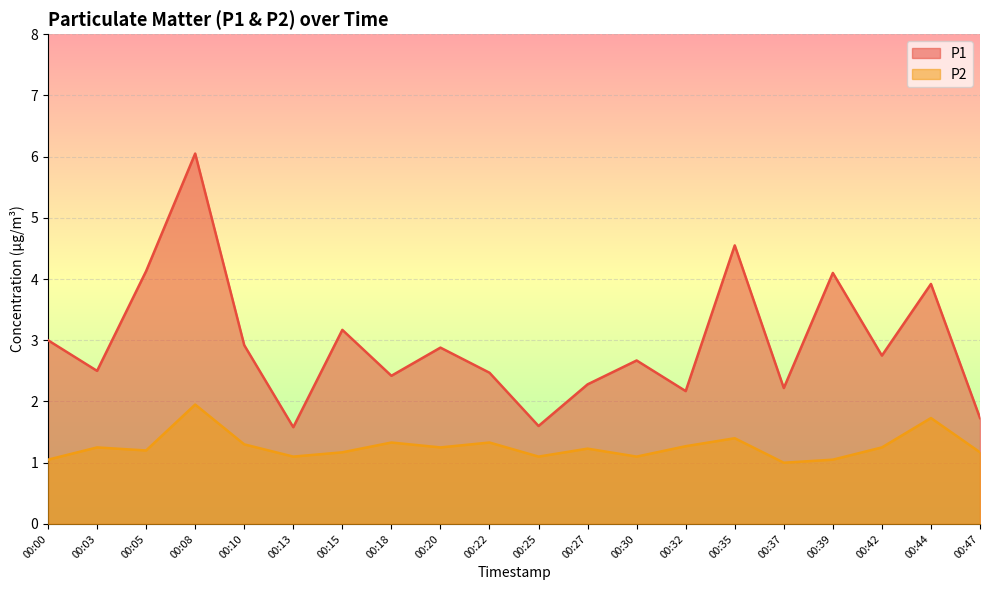

At how many categories does at least one series exceed 2?

17